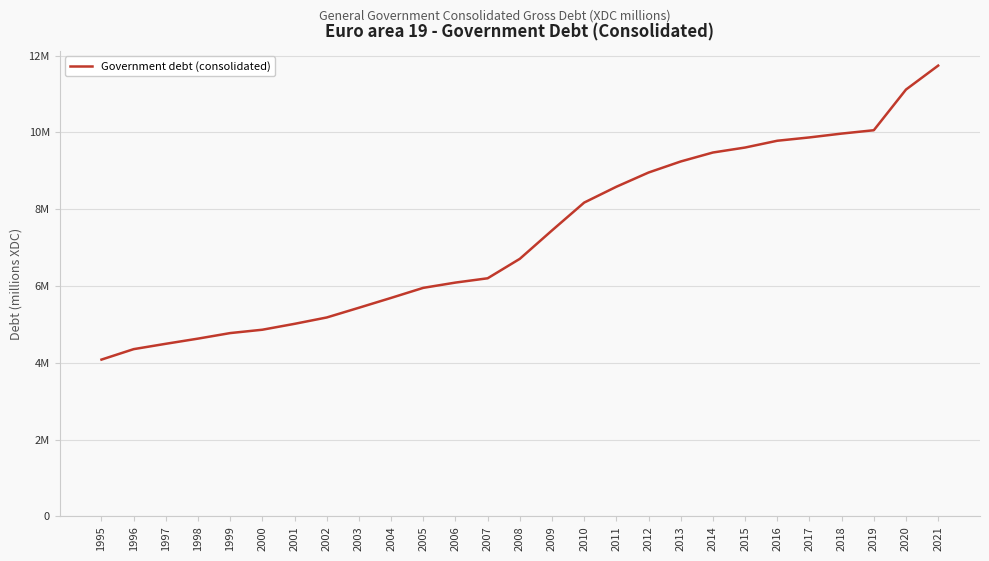

Does the chart have visible grid lines?

Yes